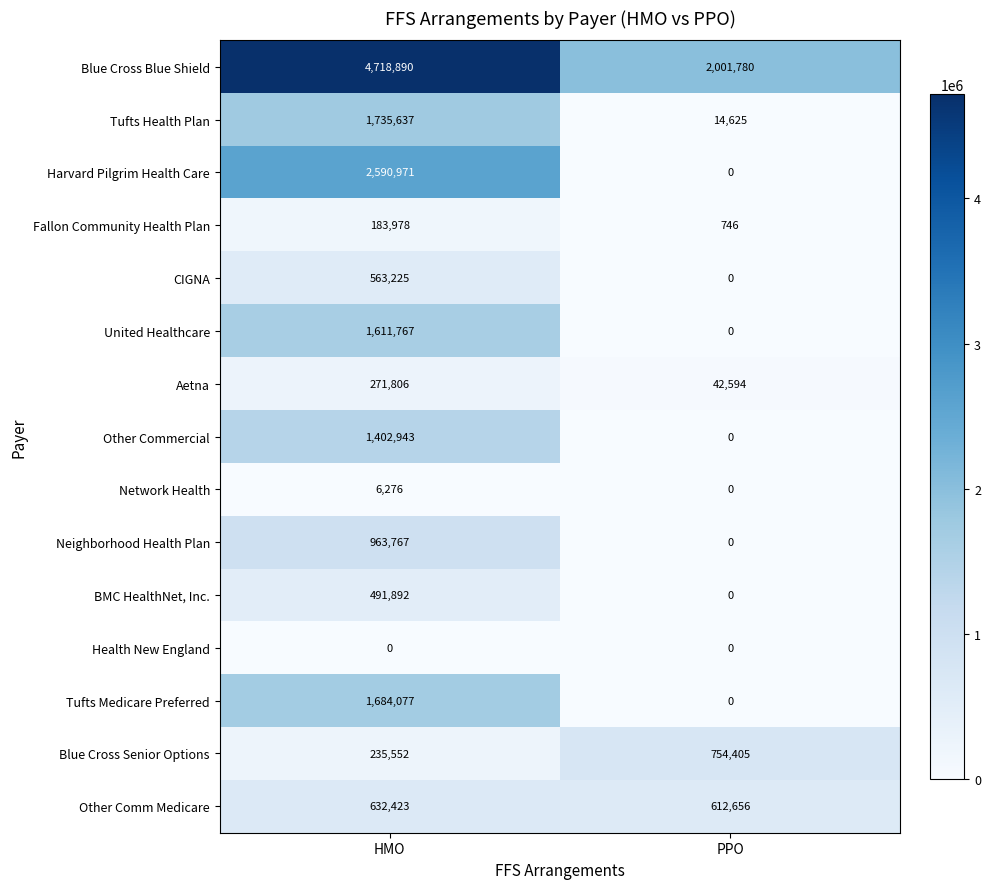

What is the greatest value displayed?

4718890